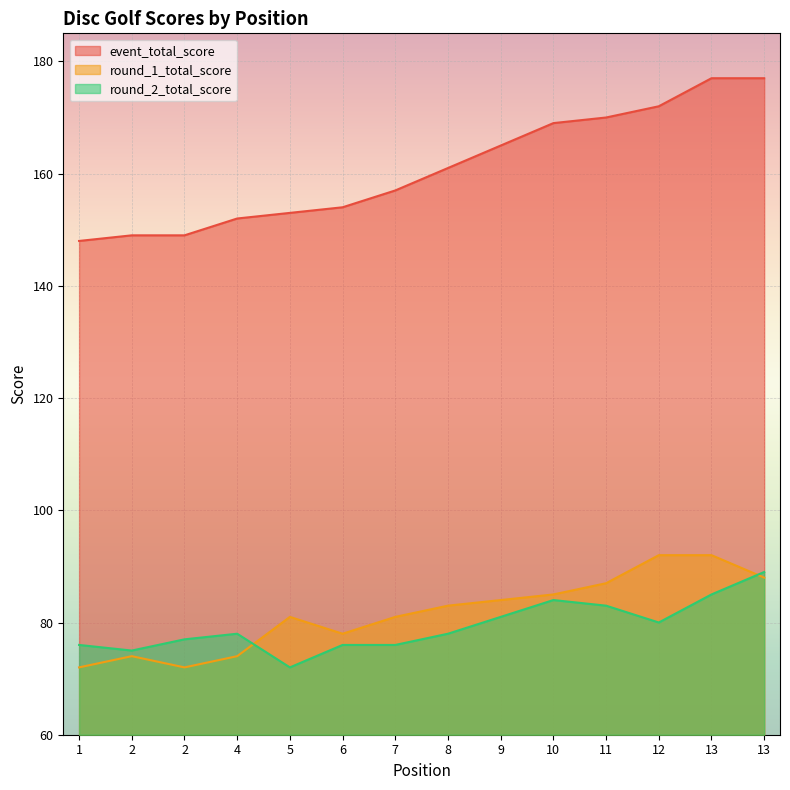

At which label does event_total_score first exceed 161?

9